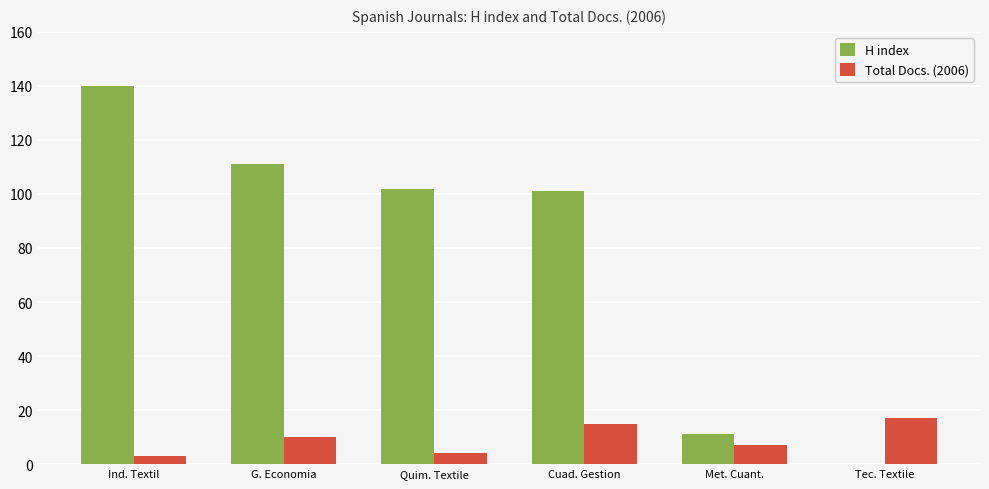

Reading left to right, extract all data points from this chart.

H index: Ind. Textil=140	G. Economia=111	Quim. Textile=102	Cuad. Gestion=101	Met. Cuant.=11	Tec. Textile=0
Total Docs. (2006): Ind. Textil=3	G. Economia=10	Quim. Textile=4	Cuad. Gestion=15	Met. Cuant.=7	Tec. Textile=17